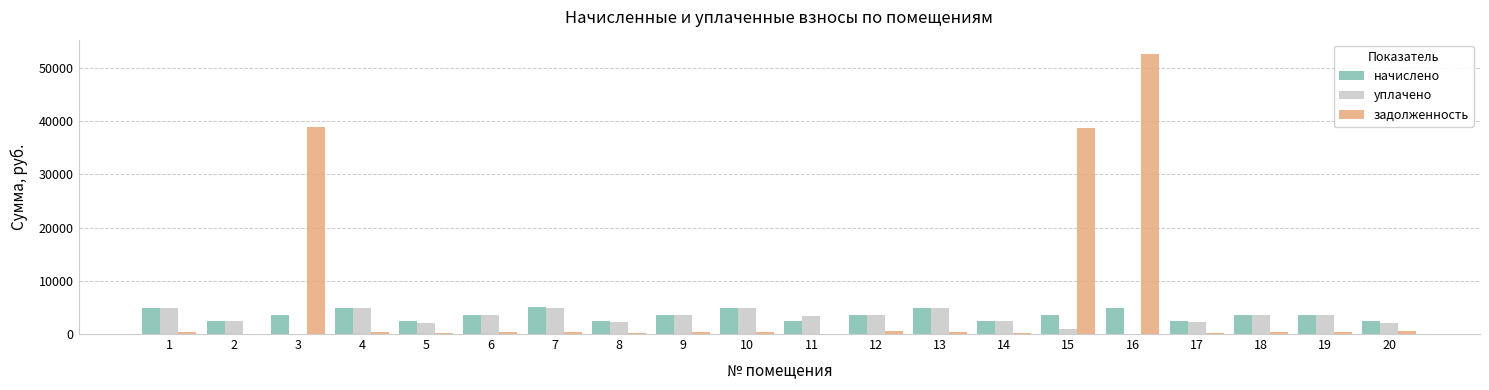

Is the value of уплачено at 4 greater than the value of начислено at 9?

Yes